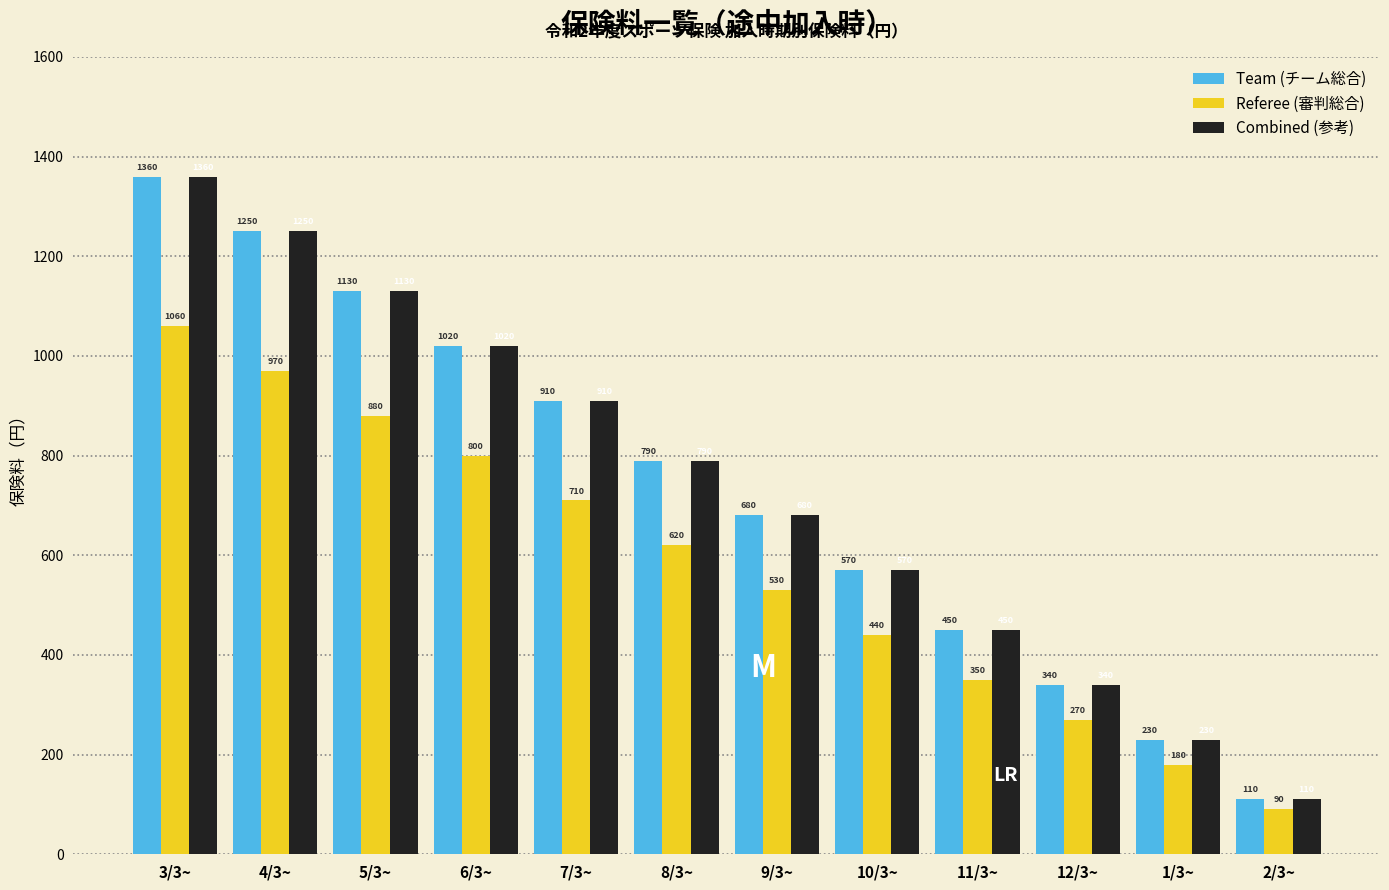

Reading right to left, list all the values displayed in this chart.

Team (チーム総合): 2/3~=110	1/3~=230	12/3~=340	11/3~=450	10/3~=570	9/3~=680	8/3~=790	7/3~=910	6/3~=1020	5/3~=1130	4/3~=1250	3/3~=1360
Referee (審判総合): 2/3~=90	1/3~=180	12/3~=270	11/3~=350	10/3~=440	9/3~=530	8/3~=620	7/3~=710	6/3~=800	5/3~=880	4/3~=970	3/3~=1060
Combined (参考): 2/3~=110	1/3~=230	12/3~=340	11/3~=450	10/3~=570	9/3~=680	8/3~=790	7/3~=910	6/3~=1020	5/3~=1130	4/3~=1250	3/3~=1360